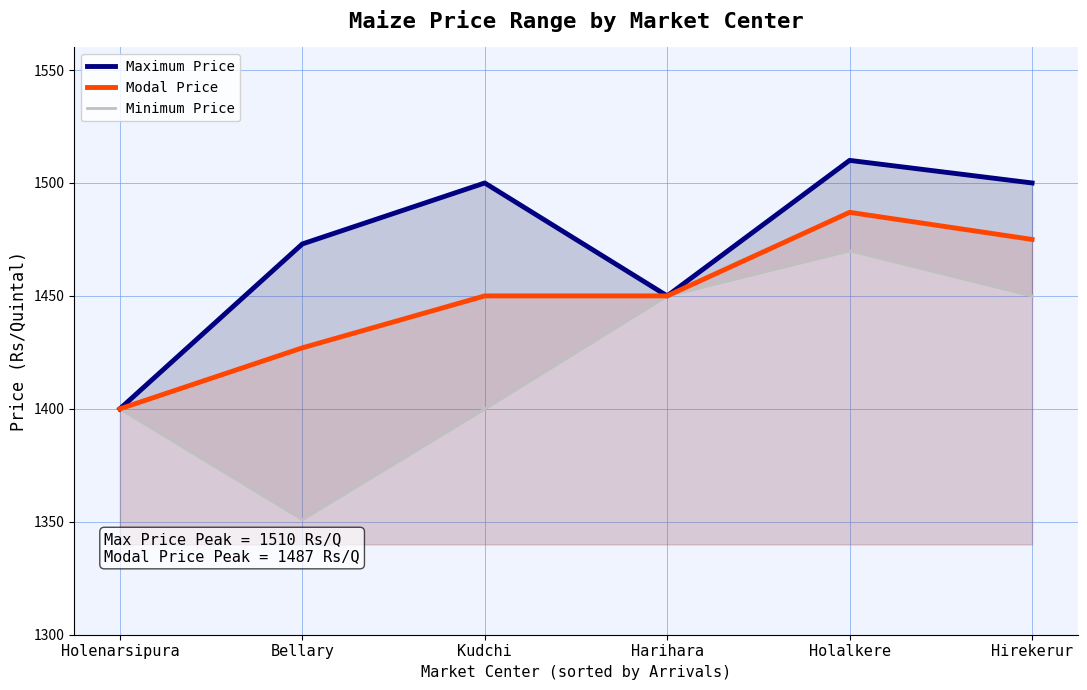

Count the number of categories in the chart.

6